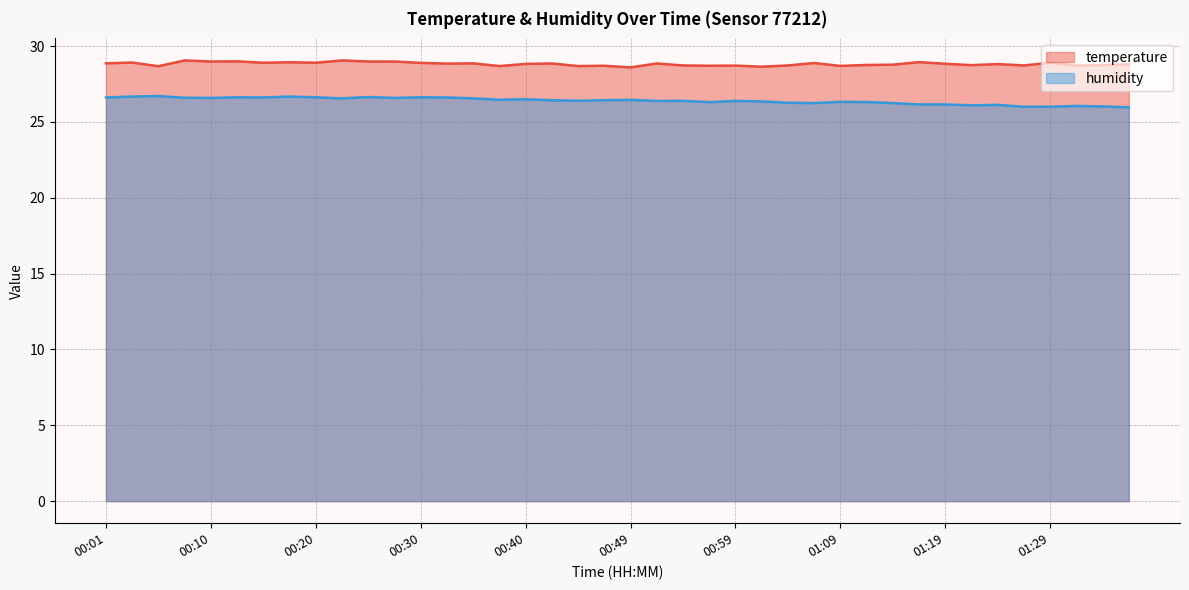

At how many categories does at least one series exceed 26?

40